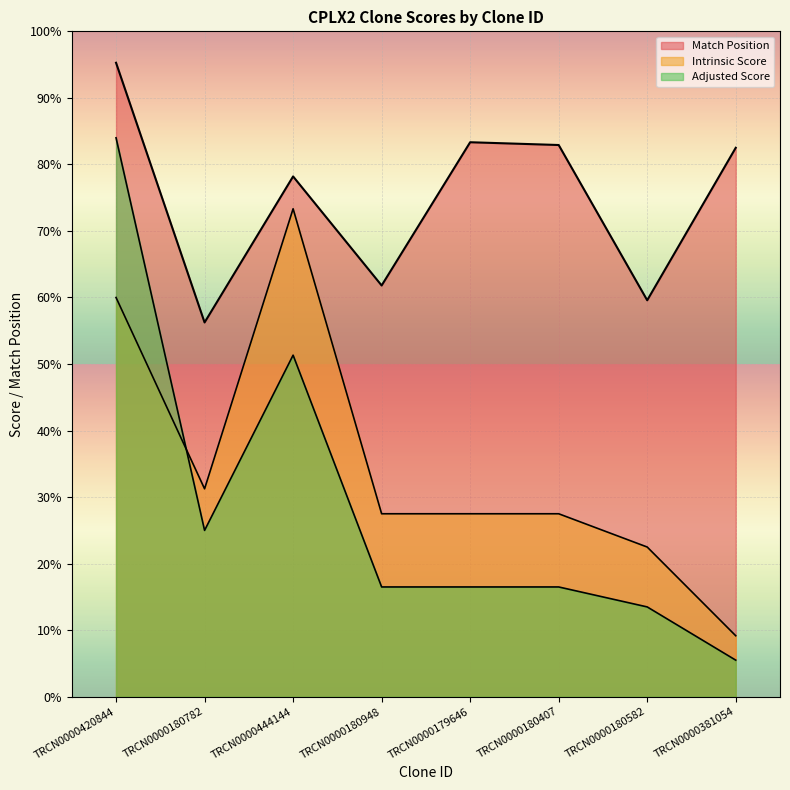

Rank the series by their maximum value, from highest to lowest.

Match Position, Adjusted Score, Intrinsic Score